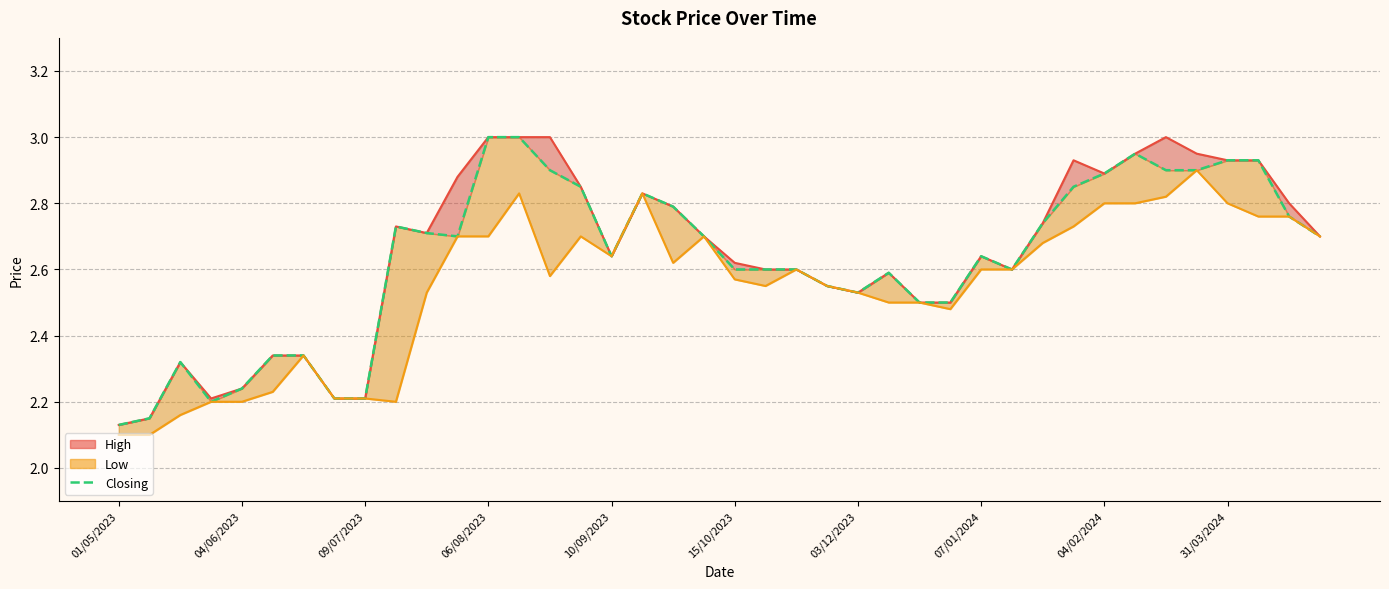

What is the minimum value shown in the chart?

2.1